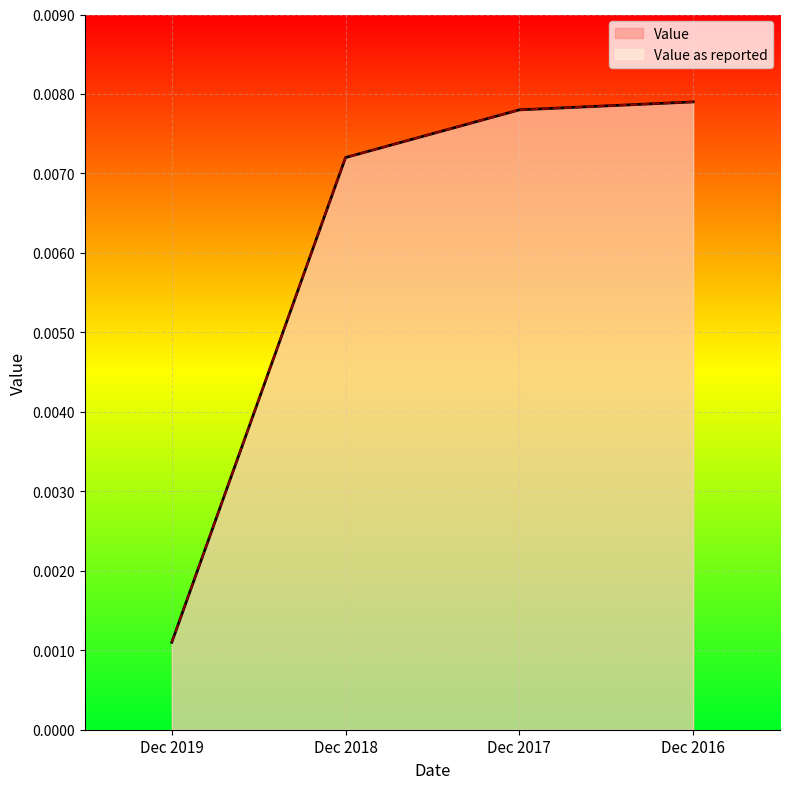

True or false: Value as reported and Value cross at least once.

False